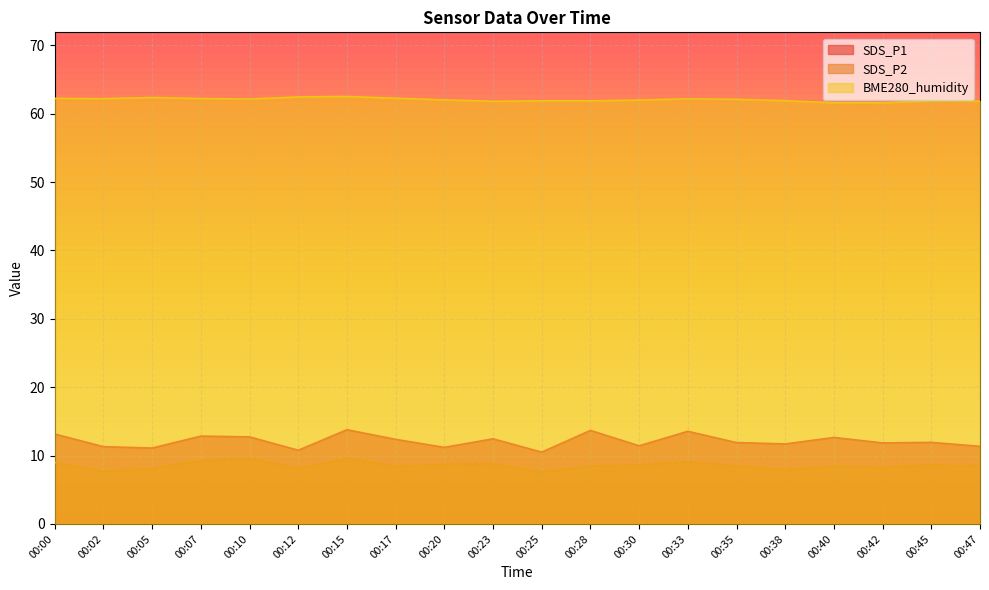

Which series has the largest range (max minus min)?

SDS_P1